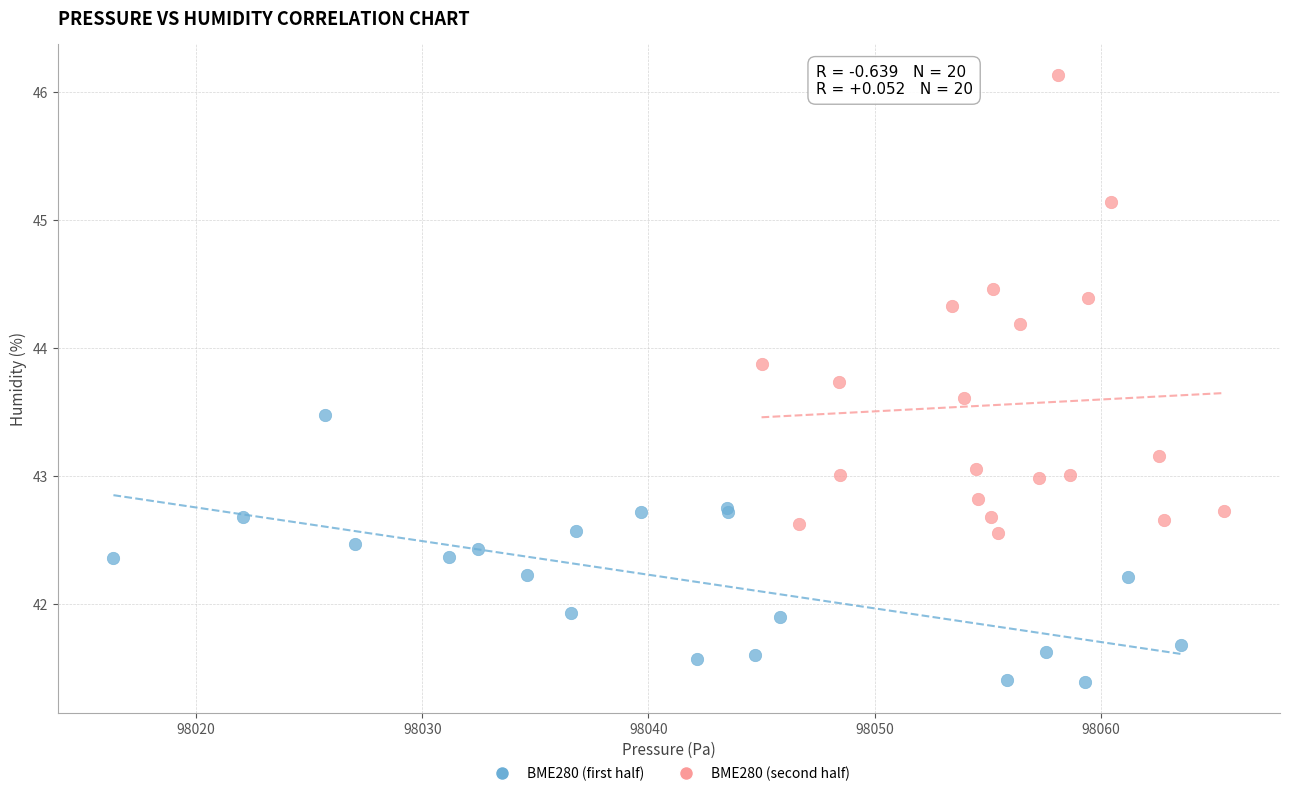

Which series reaches the minimum Y coordinate?

BME280 (first half)